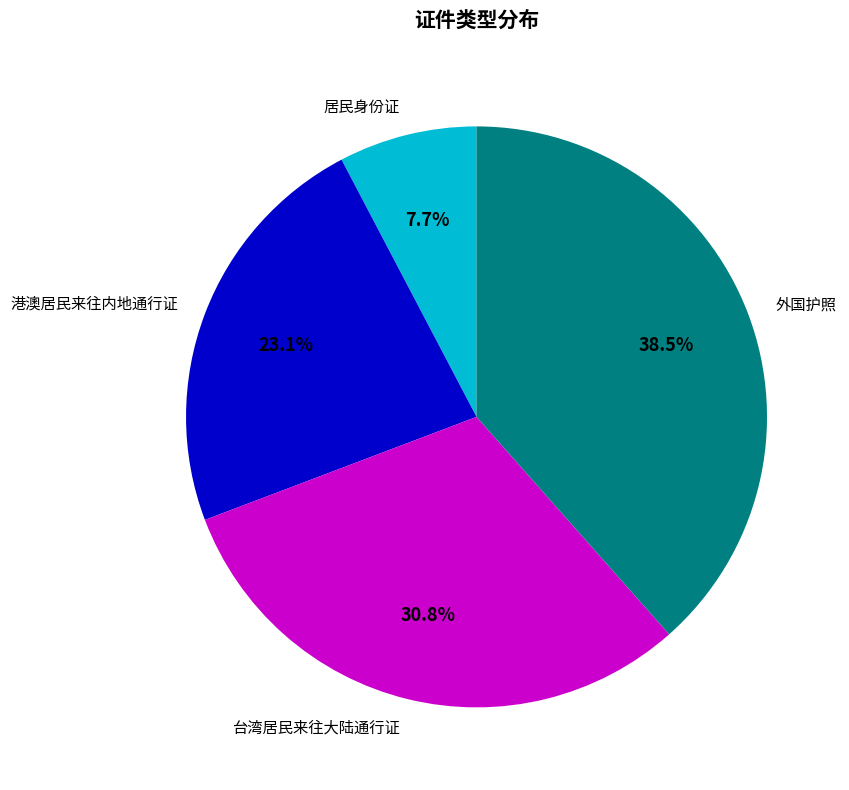

Rank the categories by value from lowest to highest.

居民身份证, 港澳居民来往内地通行证, 台湾居民来往大陆通行证, 外国护照